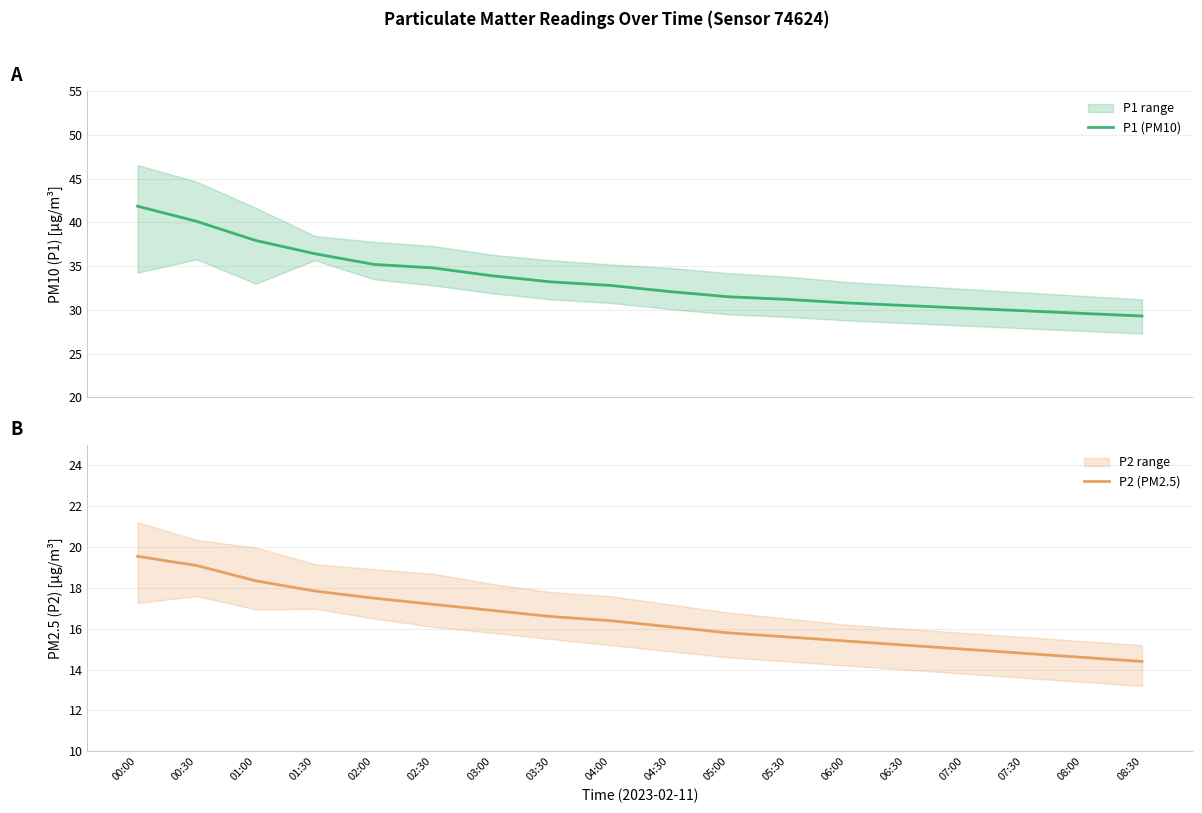

How many data points in P2 (PM2.5) are above 16?

10